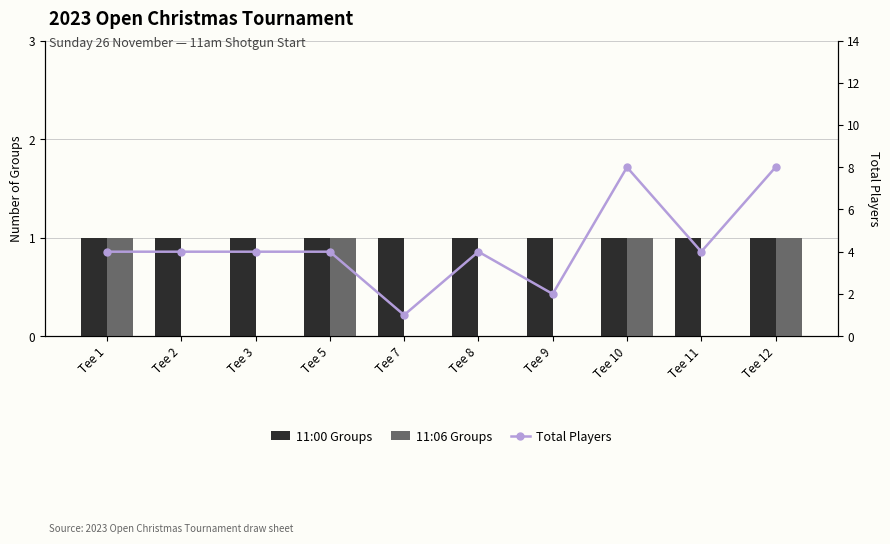

The value of Total Players at Tee 3 is 4. True or false?

True